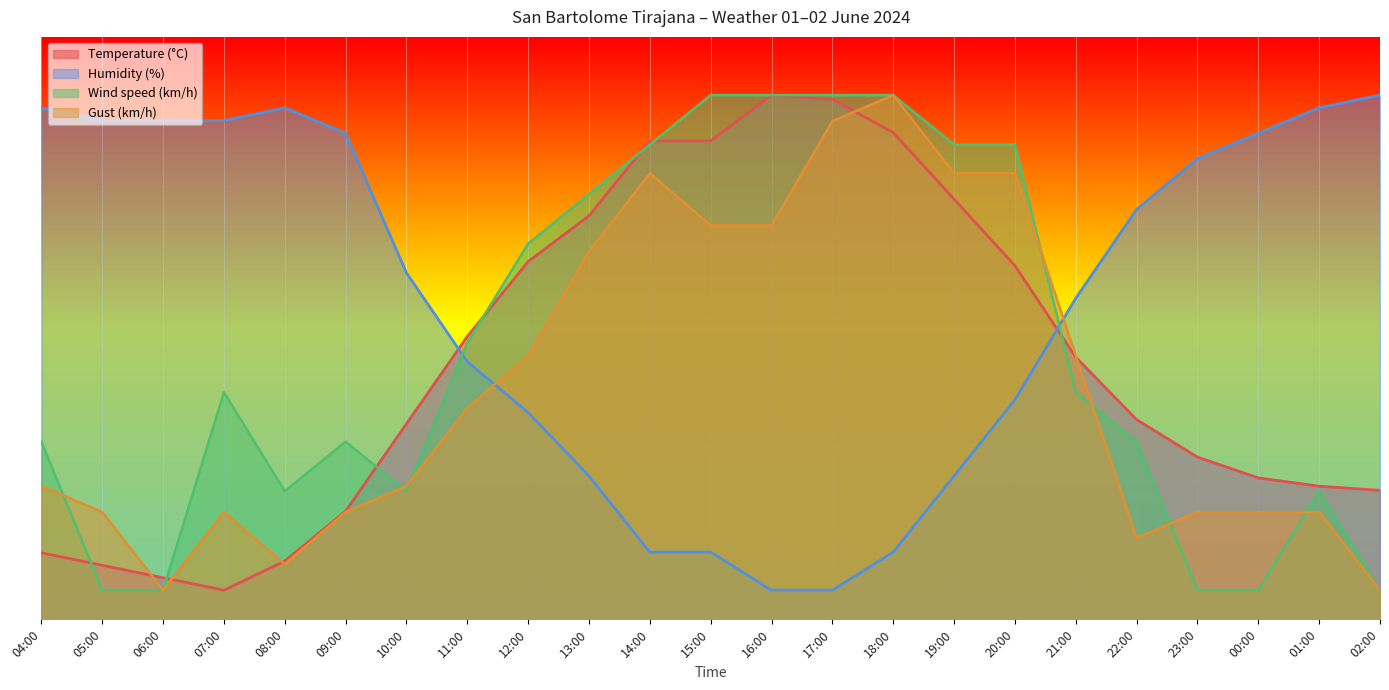

At which label is Temperature (°C) closest to 47?

11:00